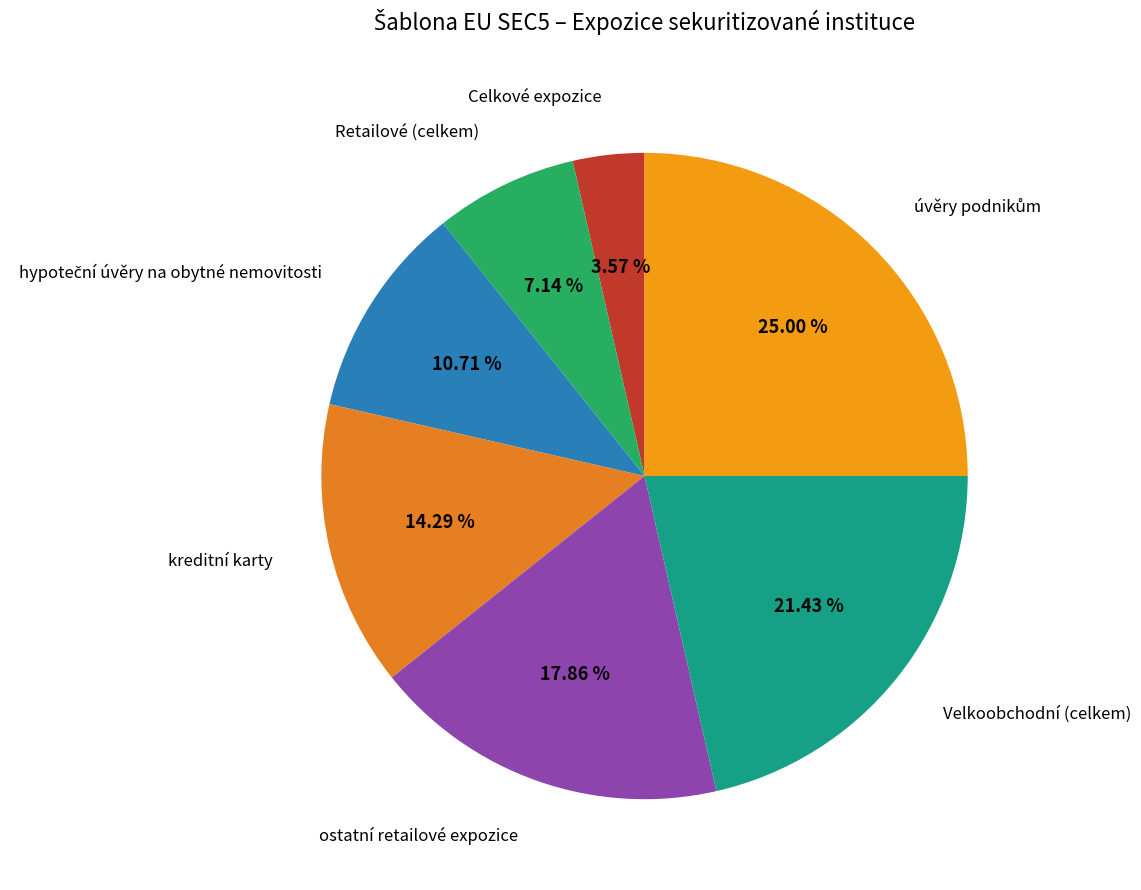

How many segments does this pie chart have?

7